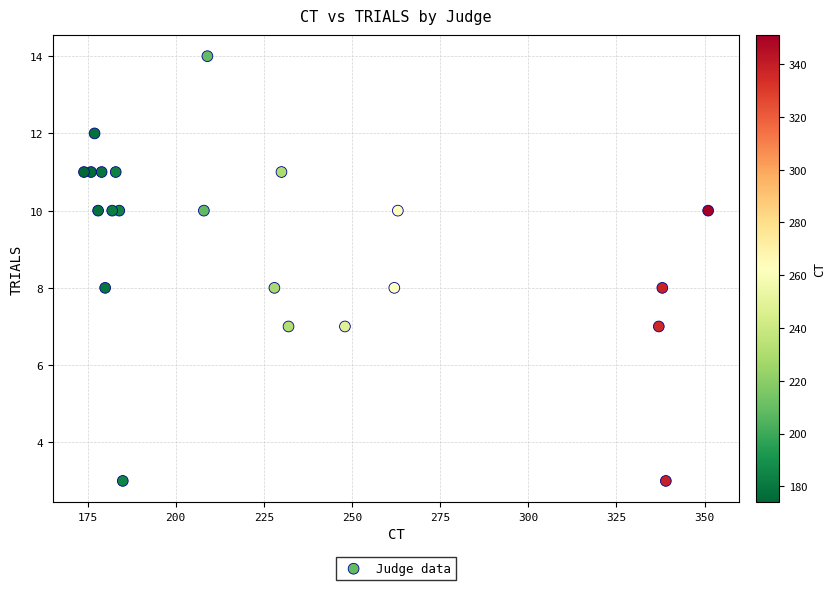

What is the range of X values (max minus min)?

177